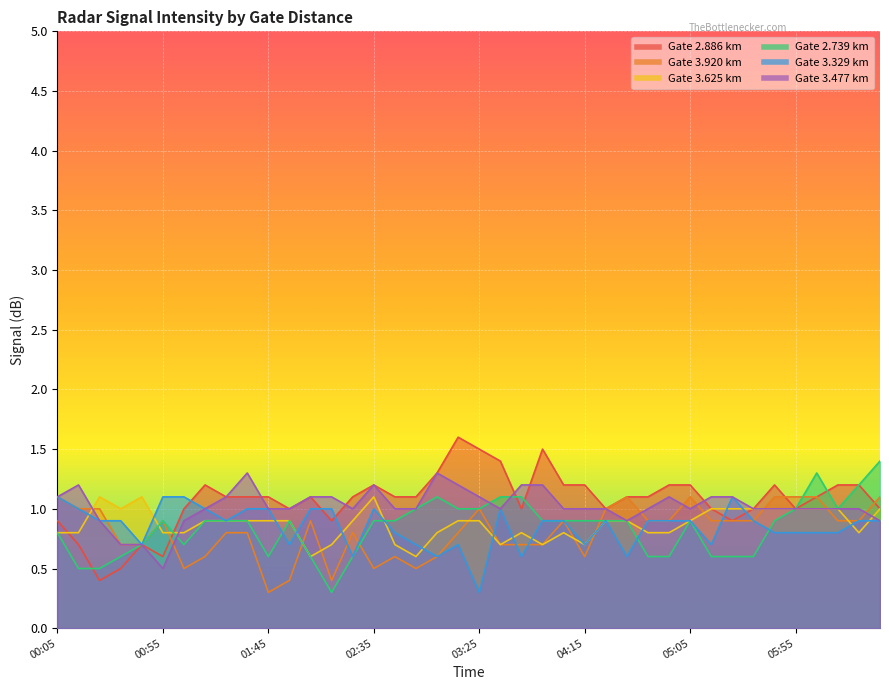

What is the difference between the maximum and second lowest values in the 3.920 series?

0.7